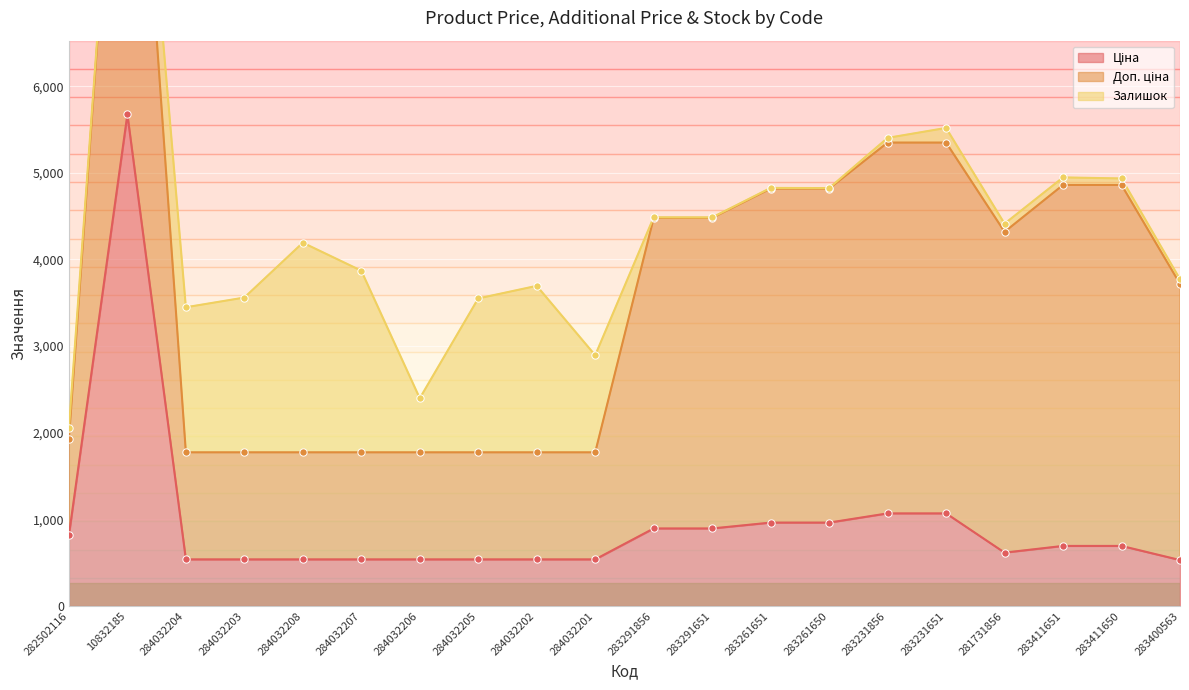

Which series has the largest total across all categories?

Доп. ціна